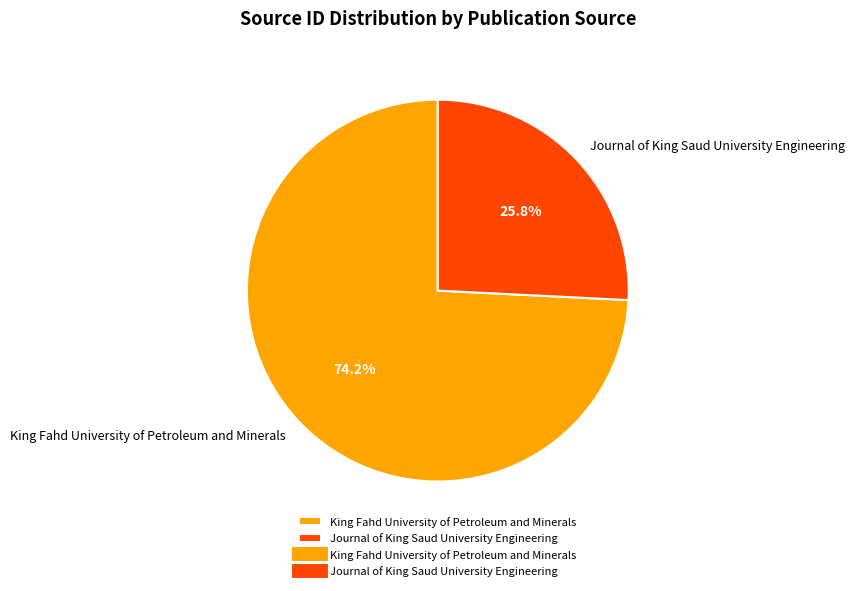

Between King Fahd University of Petroleum and Minerals and Journal of King Saud University Engineering, which is larger?

King Fahd University of Petroleum and Minerals